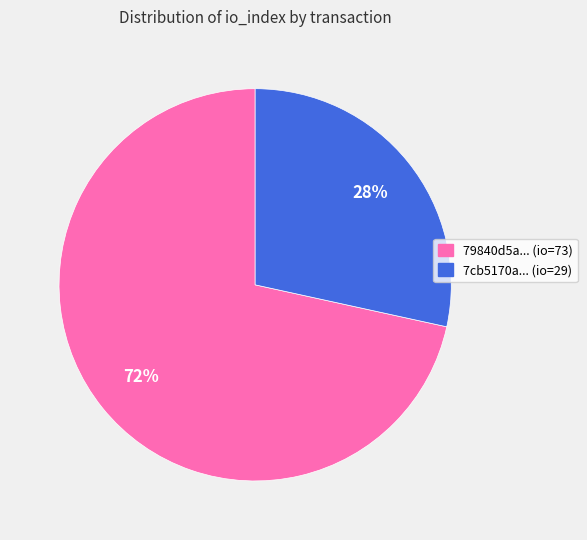

Is there any slice that represents more than half of the pie?

Yes